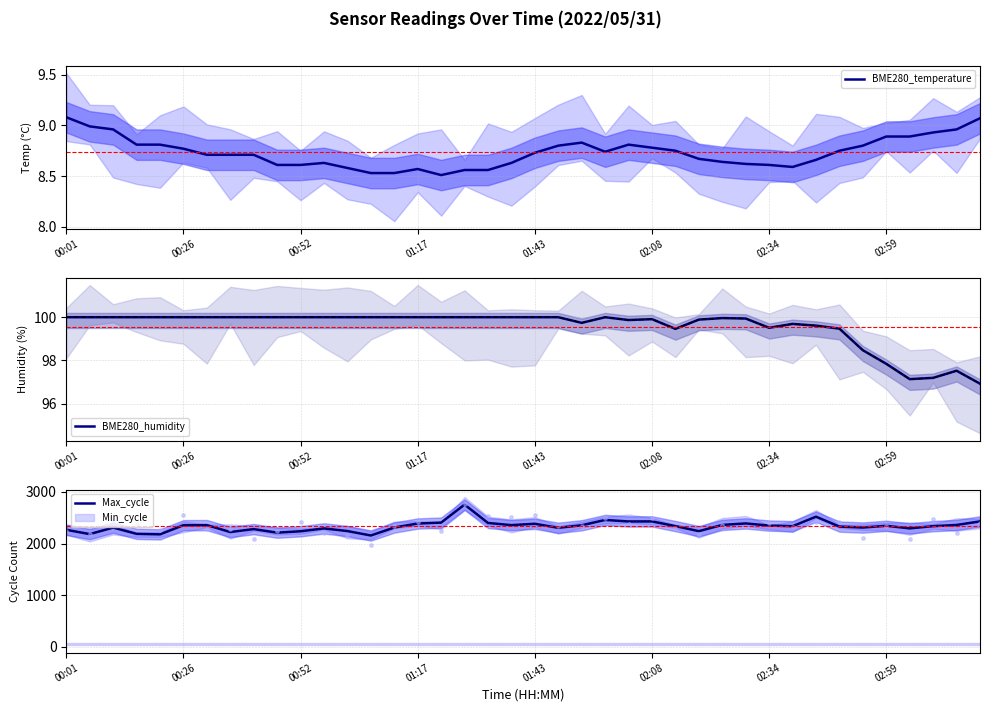

Which series has the largest Y range (max minus min)?

Max_cycle